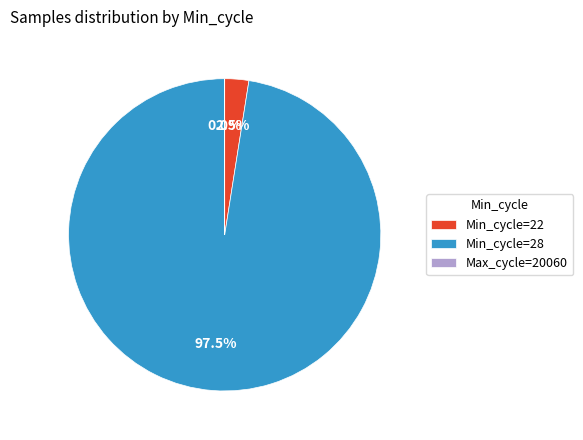

Is there any slice that represents more than half of the pie?

Yes